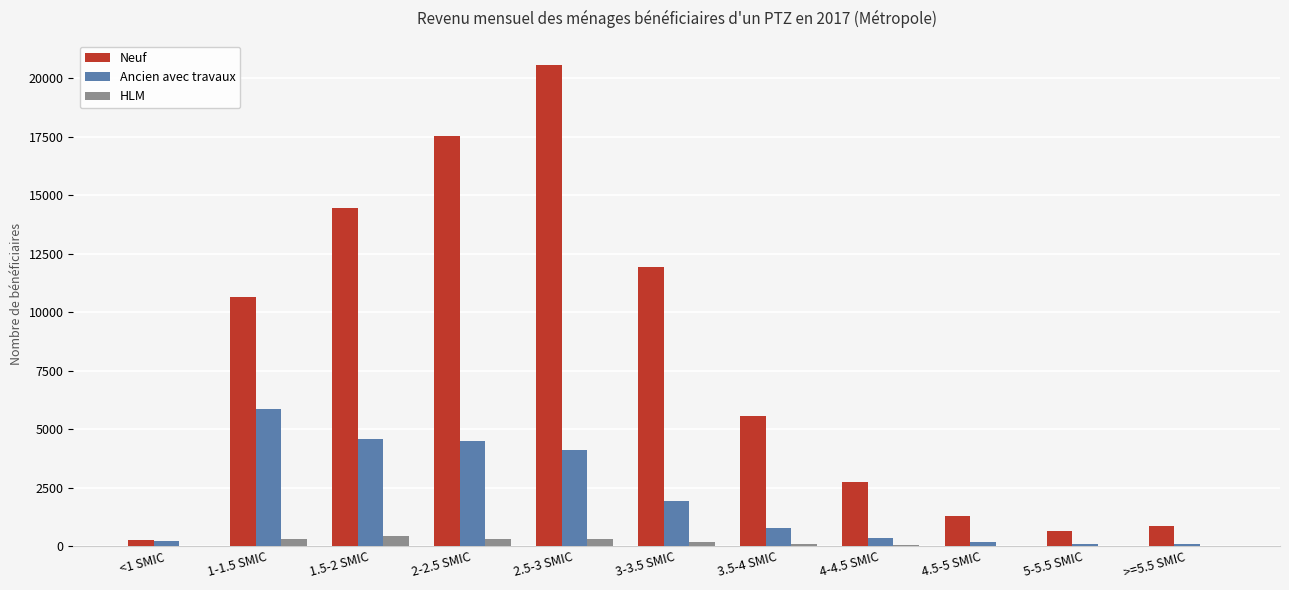

Which category has the highest value across all series?

2.5-3 SMIC